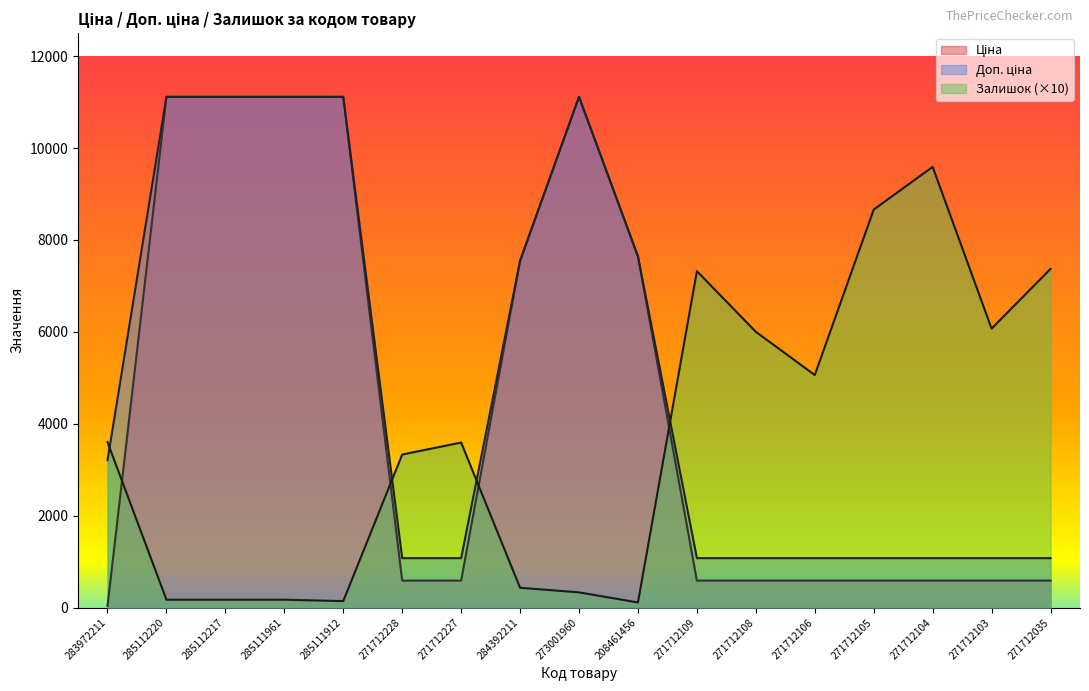

How many values in the Ціна series are below 585?

1